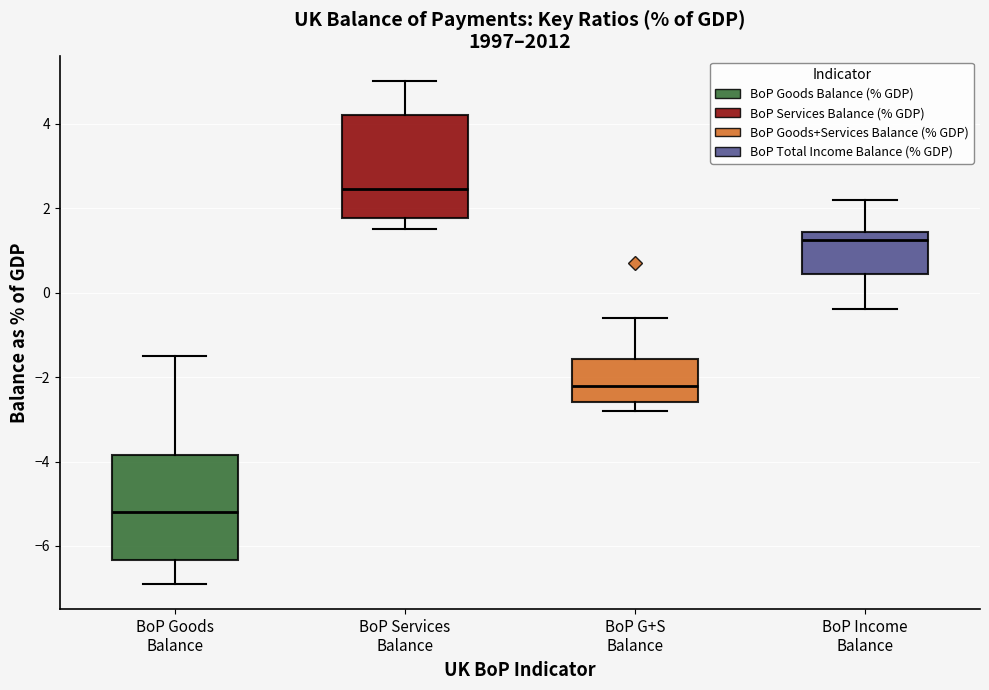

Reading left to right, read every box against the y-axis: the position of its median line, the range the box covers, and the ends of its whiskers. The values are not printed on the chart, so give them approximately, as read against the axis.

BoP Goods Balance: median -5.2, box -6.4 to -3.8, whiskers -6.8 to -1.4
BoP Services Balance: median 2.4, box 1.8 to 4.2, whiskers 1.6 to 5.0
BoP G+S Balance: median -2.2, box -2.6 to -1.6, whiskers -2.8 to -0.6
BoP Income Balance: median 1.2, box 0.4 to 1.4, whiskers -0.4 to 2.2